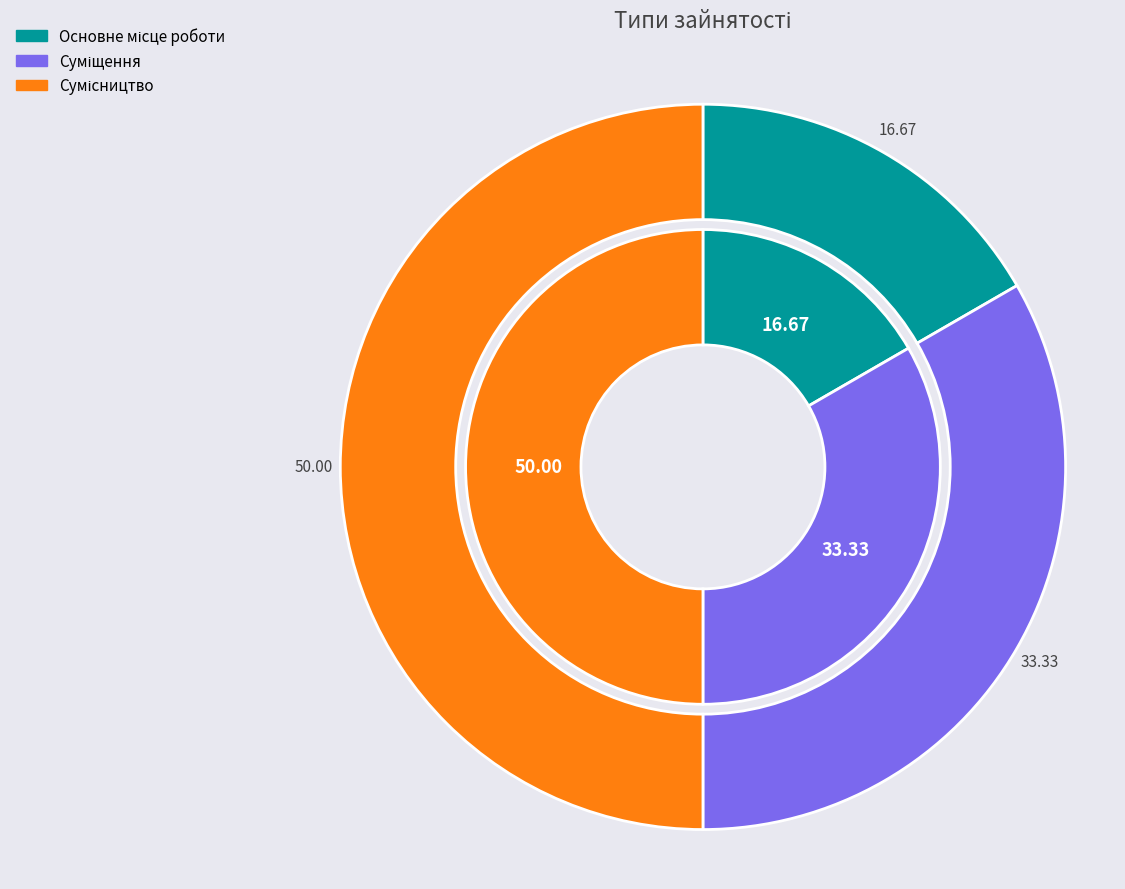

Does Сумісництво account for over 50% of the chart?

No